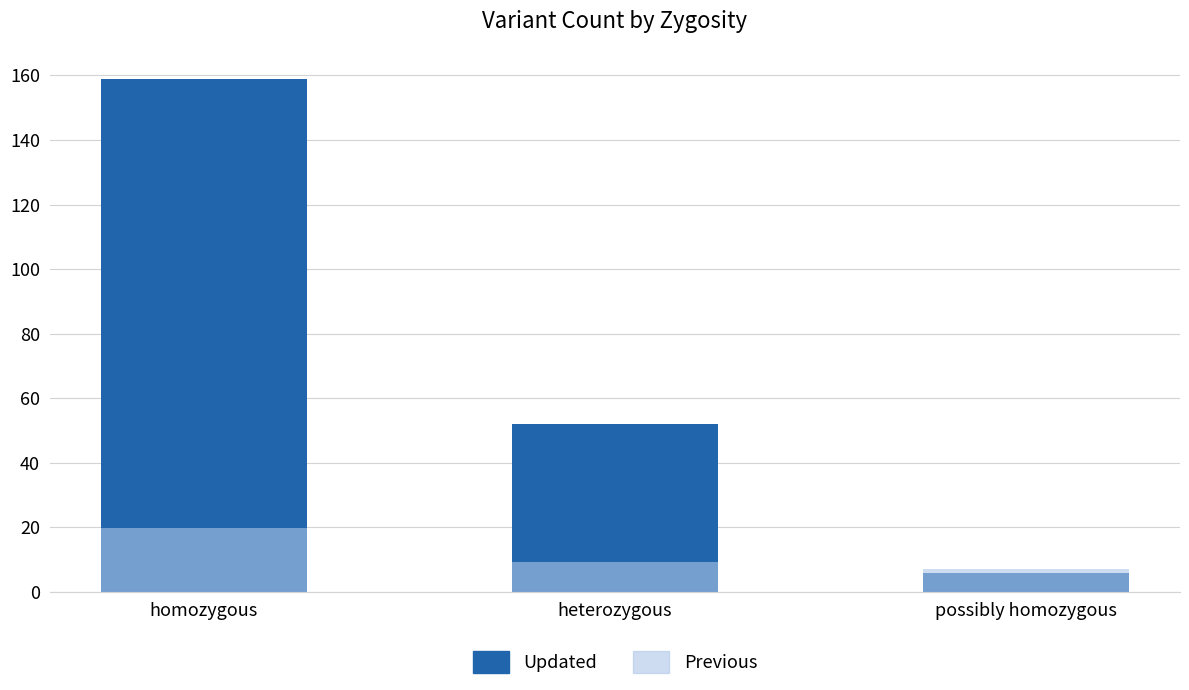

Where is Previous nearest to the value 13?

heterozygous